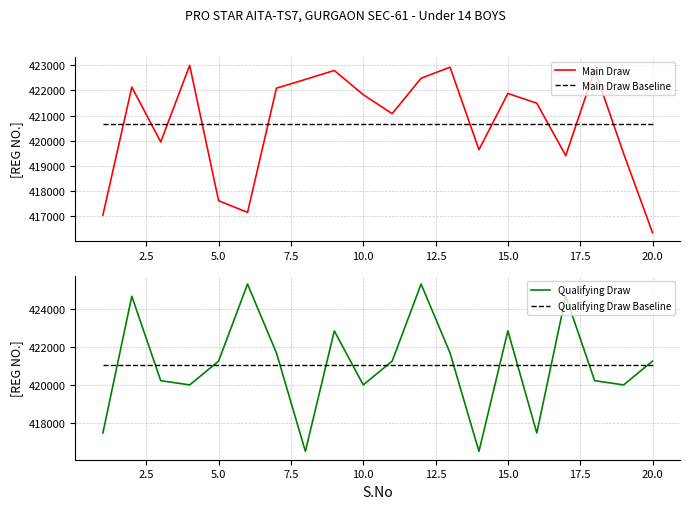

Is it true that Qualifying Draw Baseline equals 680740.3 at 5.0?

False